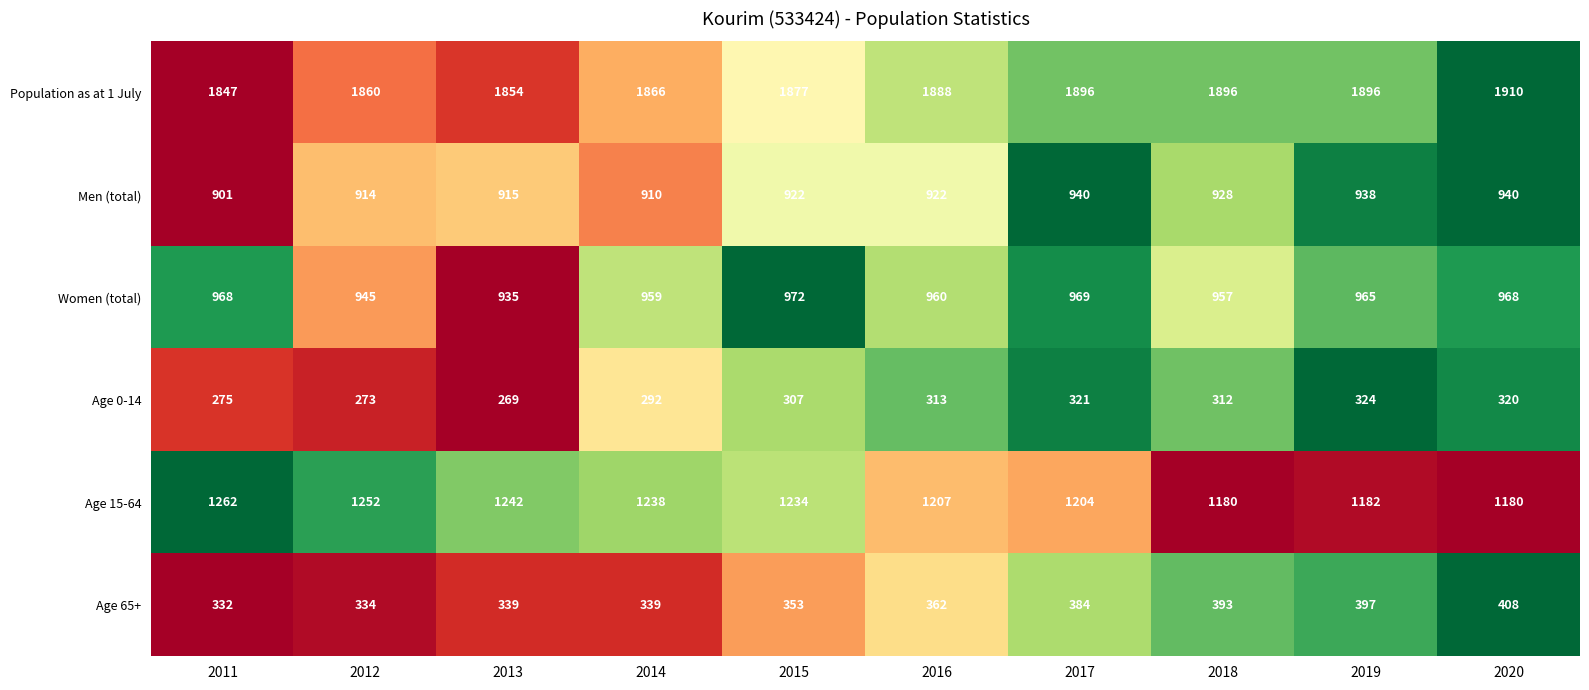

What is the sum of all Age 0-14 values?

3006